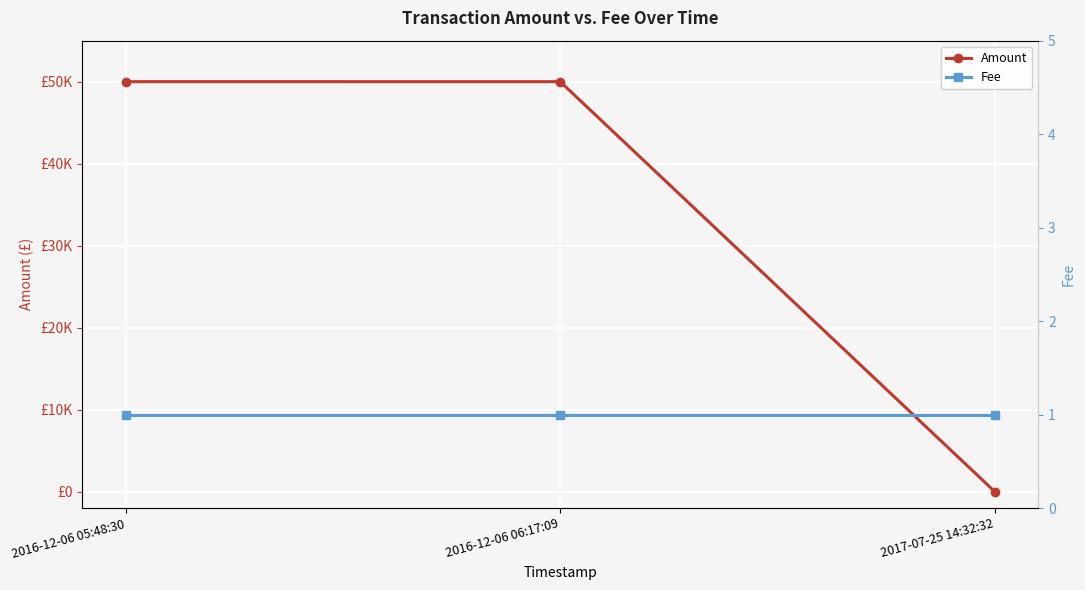

List the series in order of their overall mean, highest first.

Amount, Fee